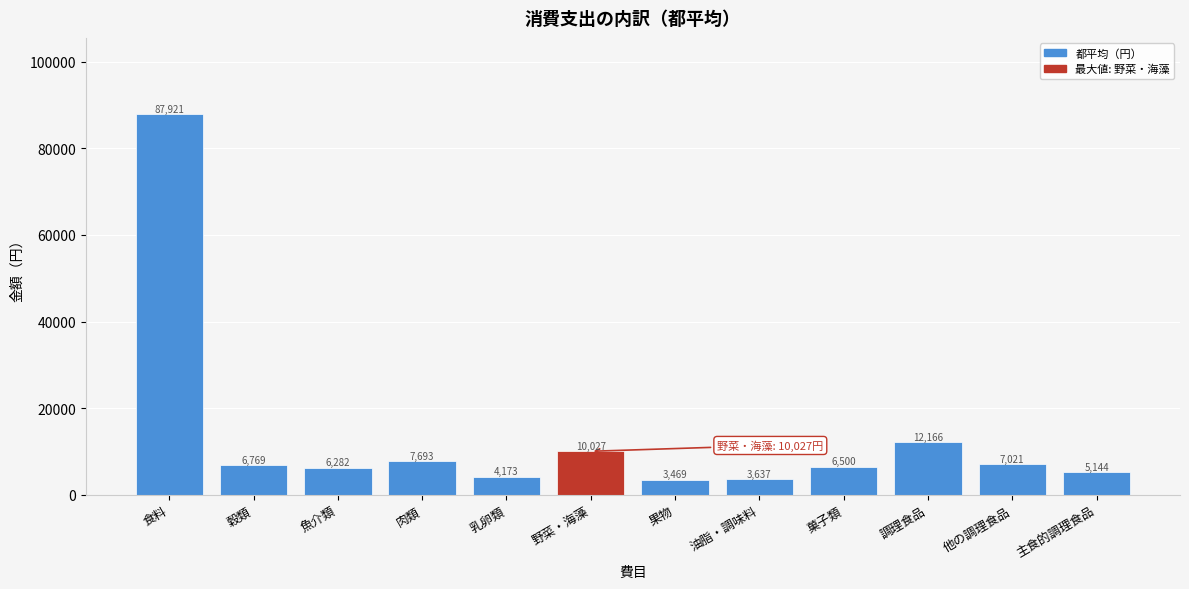

Reading left to right, extract all data points from this chart.

食料=87921	穀類=6769	魚介類=6282	肉類=7693	乳卵類=4173	野菜・海藻=10027	果物=3469	油脂・調味料=3637	菓子類=6500	調理食品=12166	他の調理食品=7021	主食的調理食品=5144